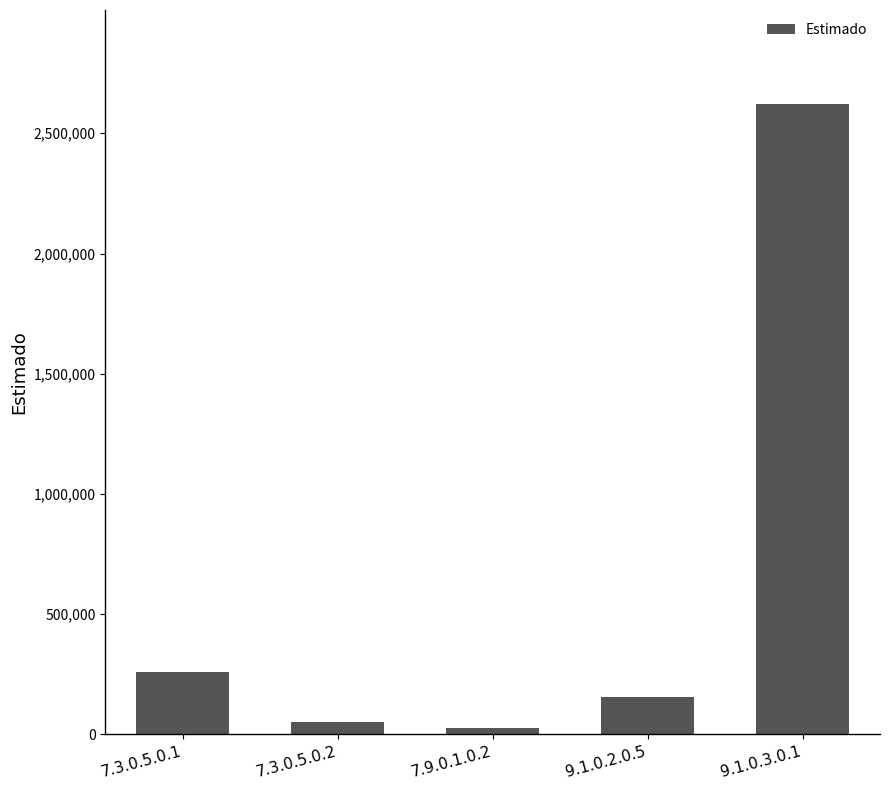

How many data points are less than 154900?

2